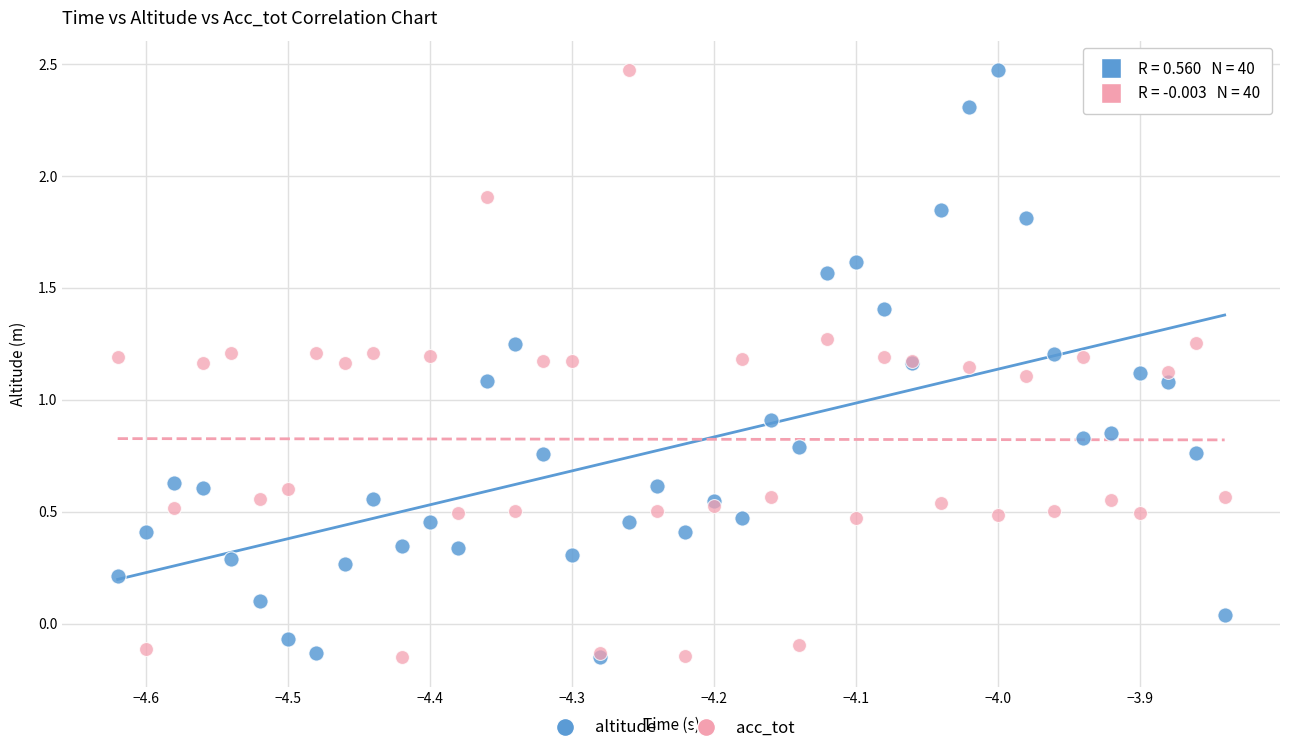

What are all the series names shown in the legend?

altitude, acc_tot